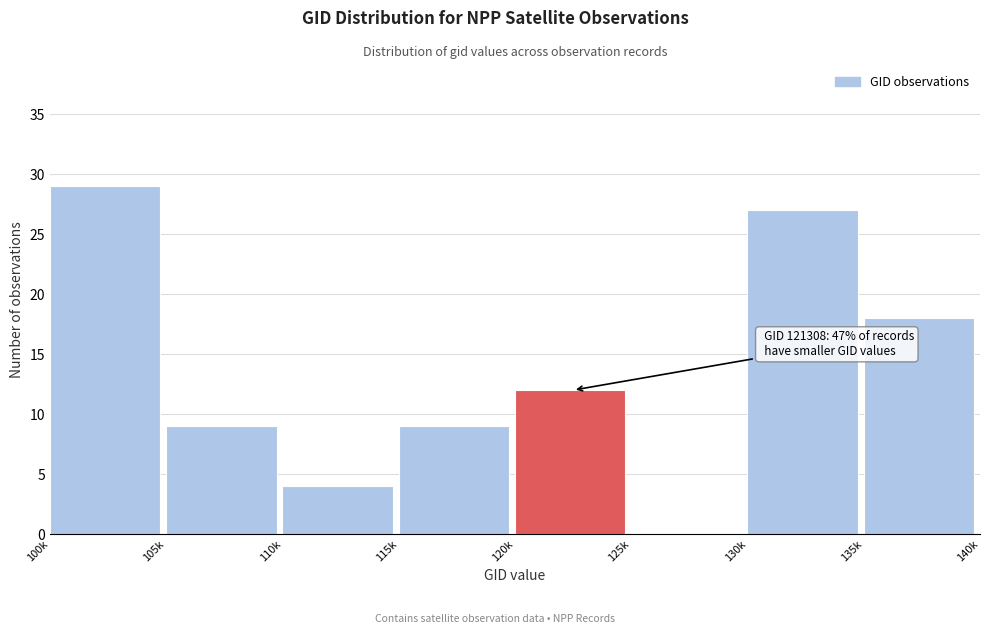

Reading right to left, what are all the values shown in this chart?

135k=18	130k=27	125k=0	120k=12	115k=9	110k=4	105k=9	100k=29